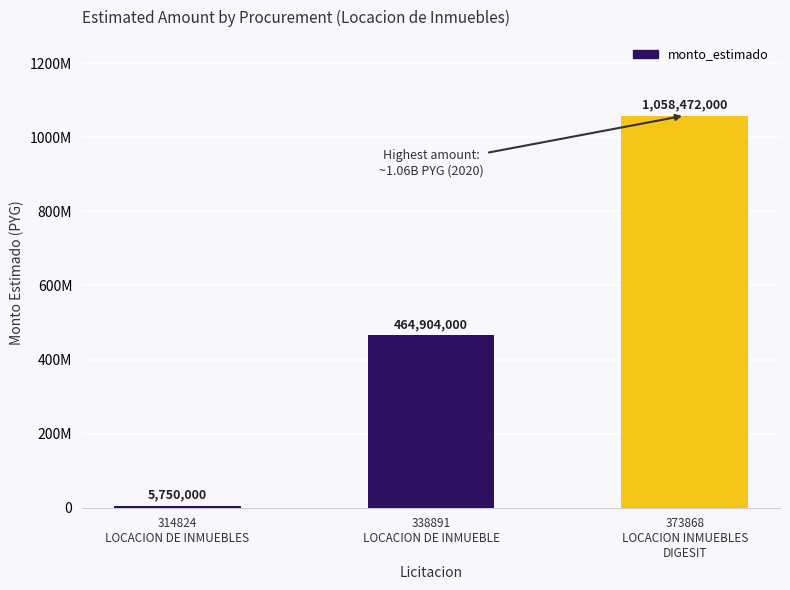

Does the chart contain any negative values?

No